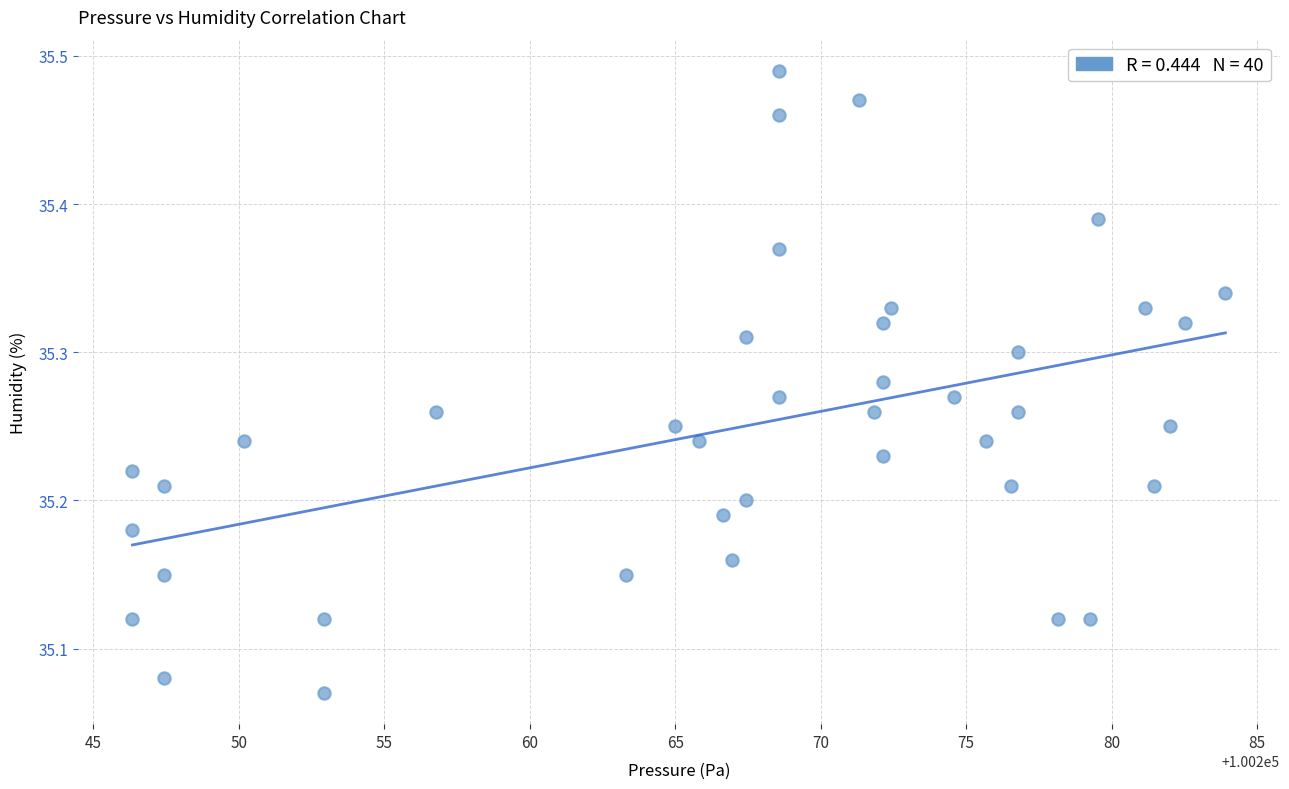

What is the range of Y values (max minus min)?

0.4